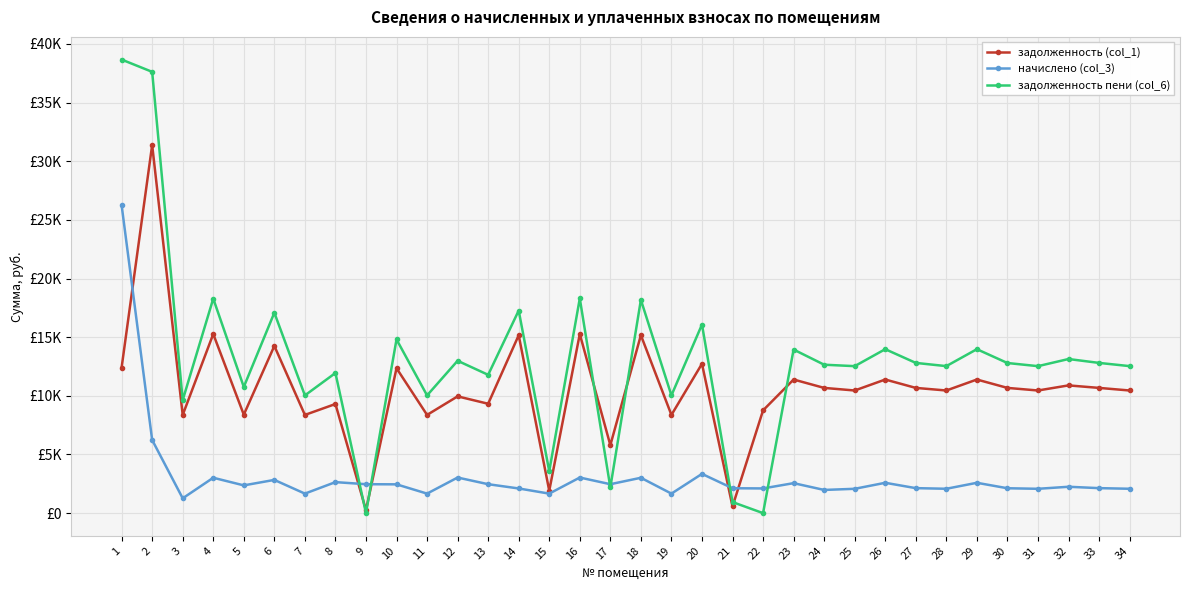

Is this an area chart (filled region under the line)?

No